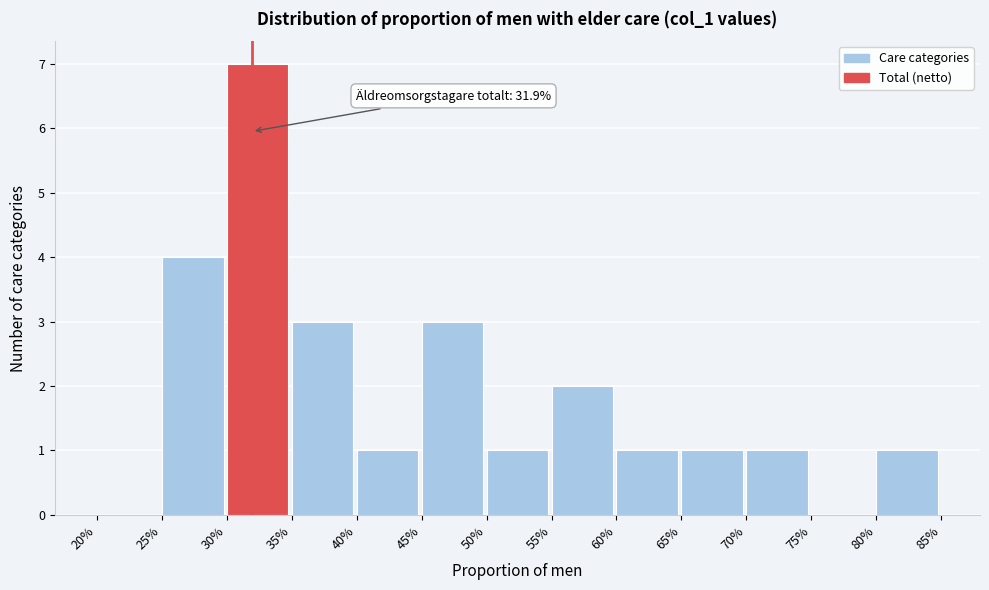

Reading left to right, extract all data points from this chart.

20%=0	25%=4	30%=7	35%=3	40%=1	45%=3	50%=1	55%=2	60%=1	65%=1	70%=1	75%=0	80%=1